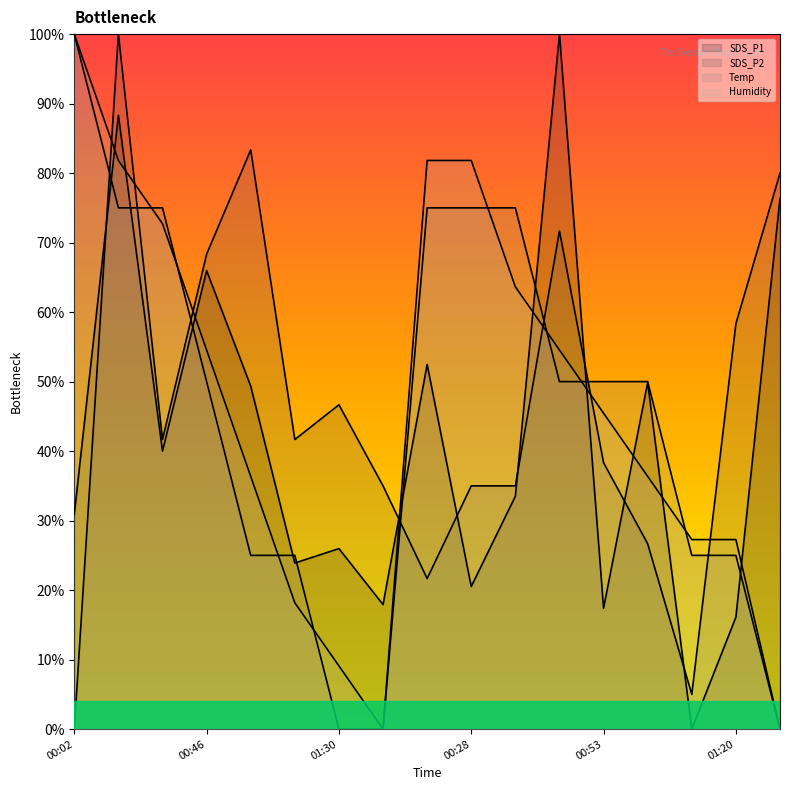

At which category does SDS_P2 reach its first local valley?

00:31